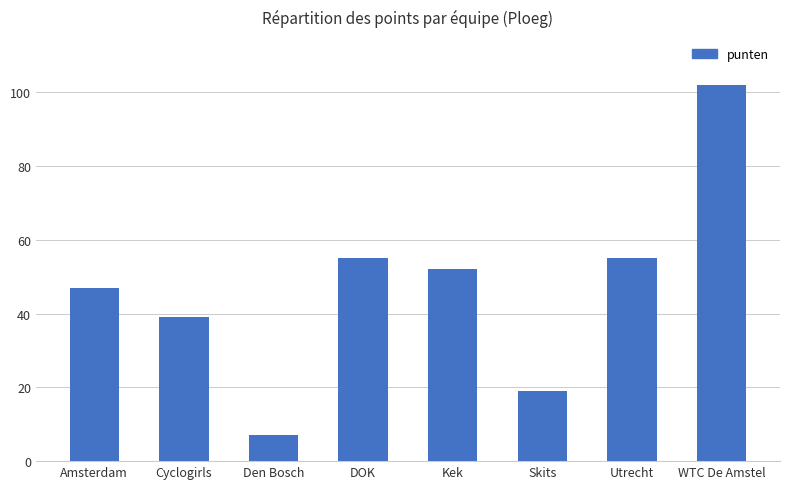

Count the number of categories in the chart.

8